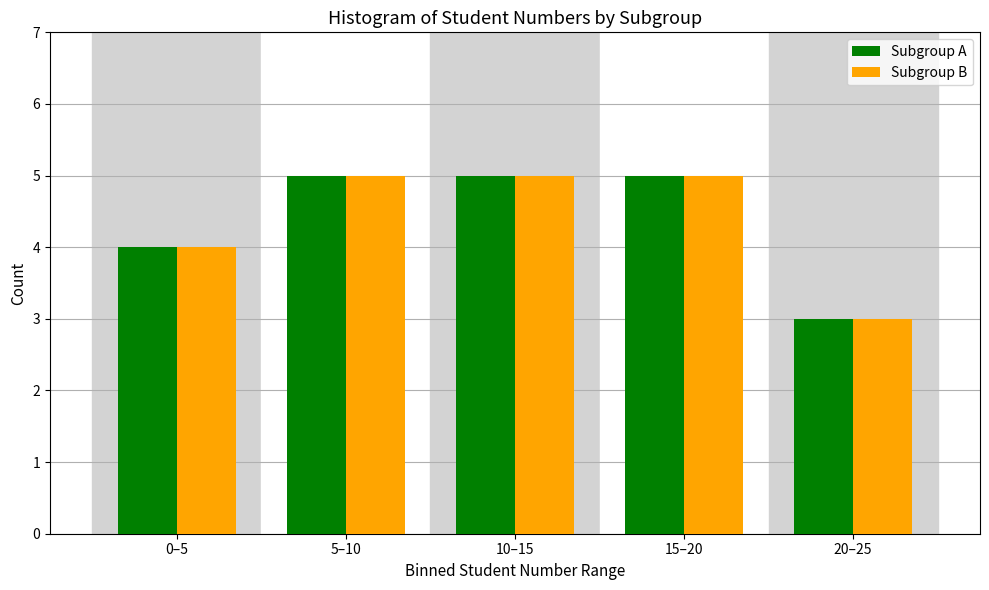

Reading left to right, transcribe all the data shown in this chart.

Subgroup A: 0–5=4	5–10=5	10–15=5	15–20=5	20–25=3
Subgroup B: 0–5=4	5–10=5	10–15=5	15–20=5	20–25=3